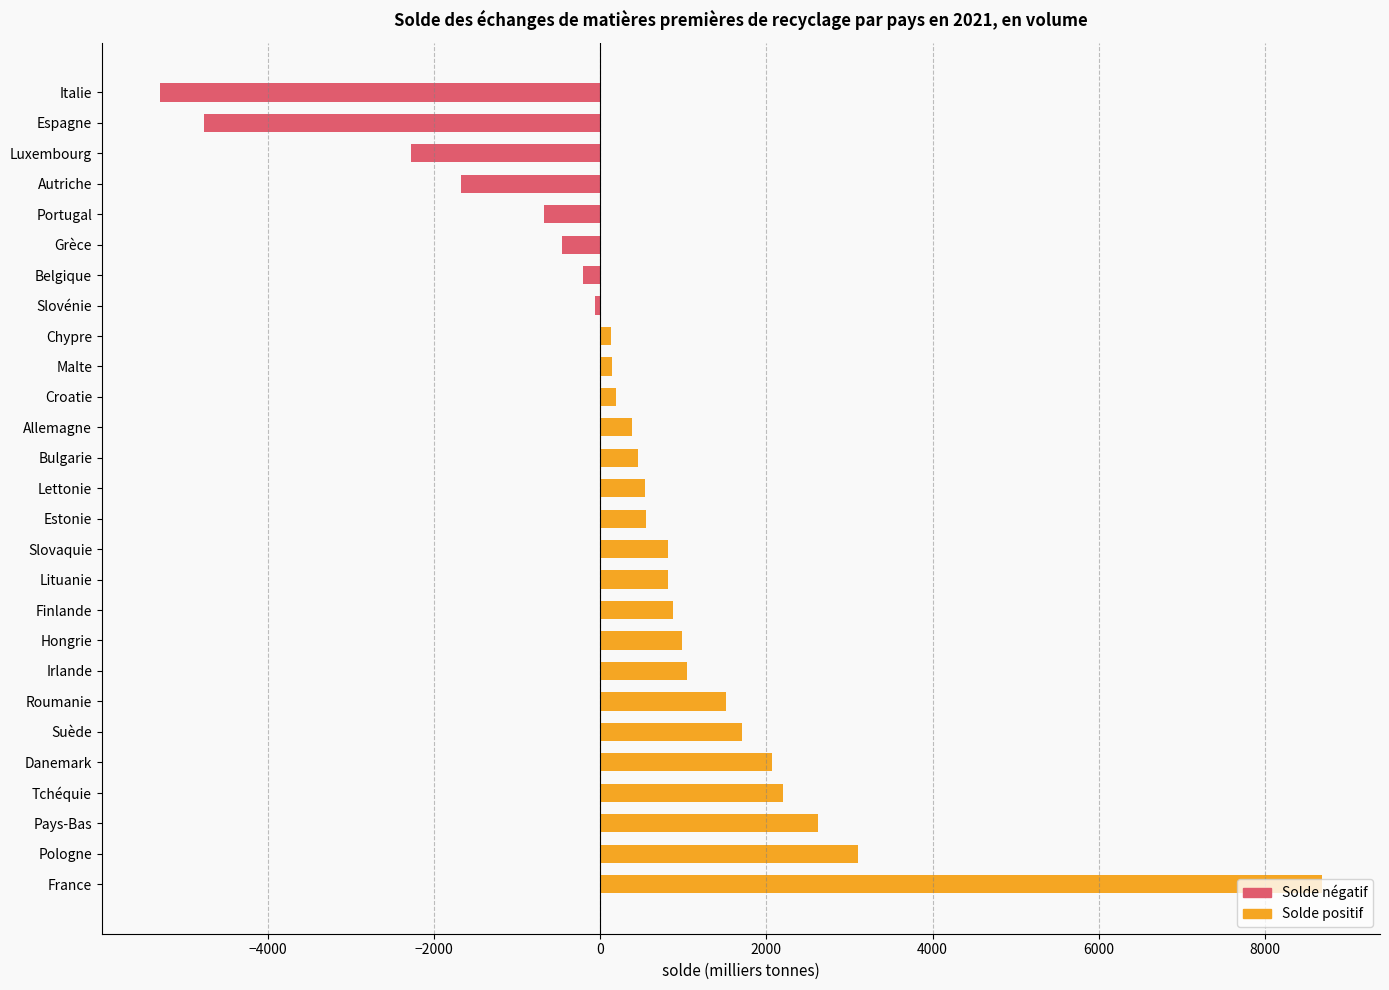

How many series are shown in this chart?

1